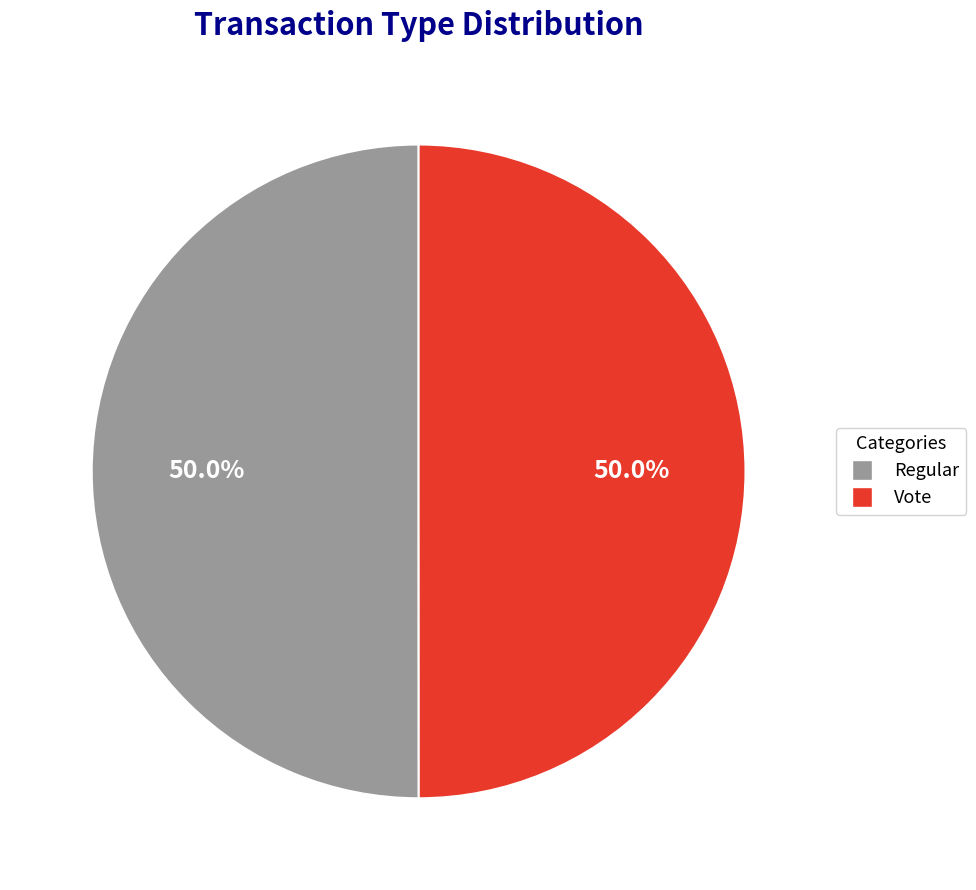

What percentage is NOT represented by Vote?

50.0%